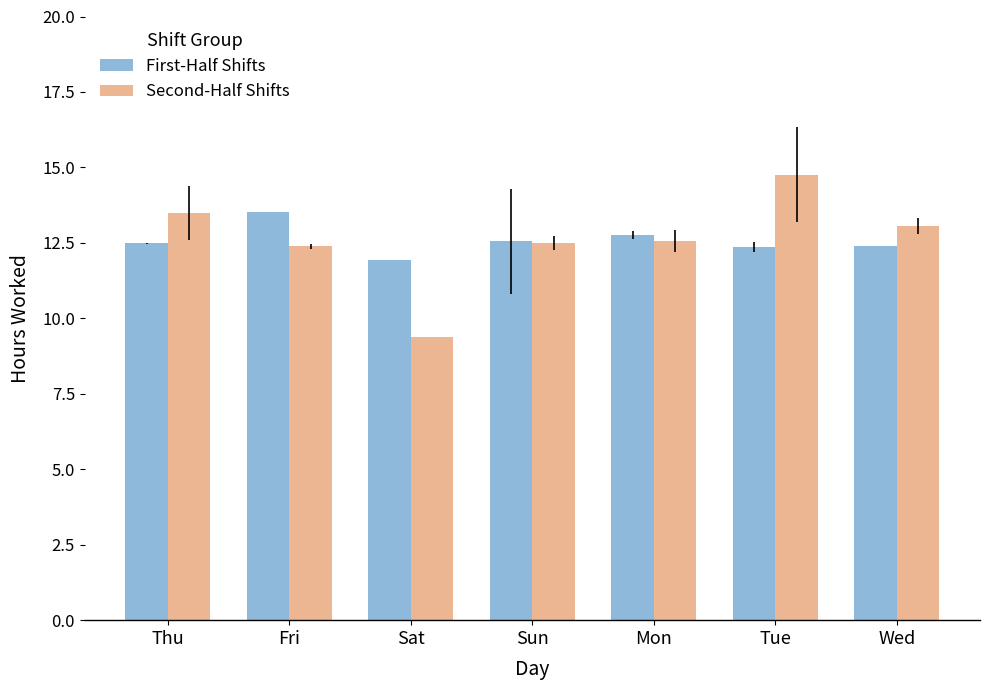

Which category has the highest value in the First-Half Shifts series?

Fri